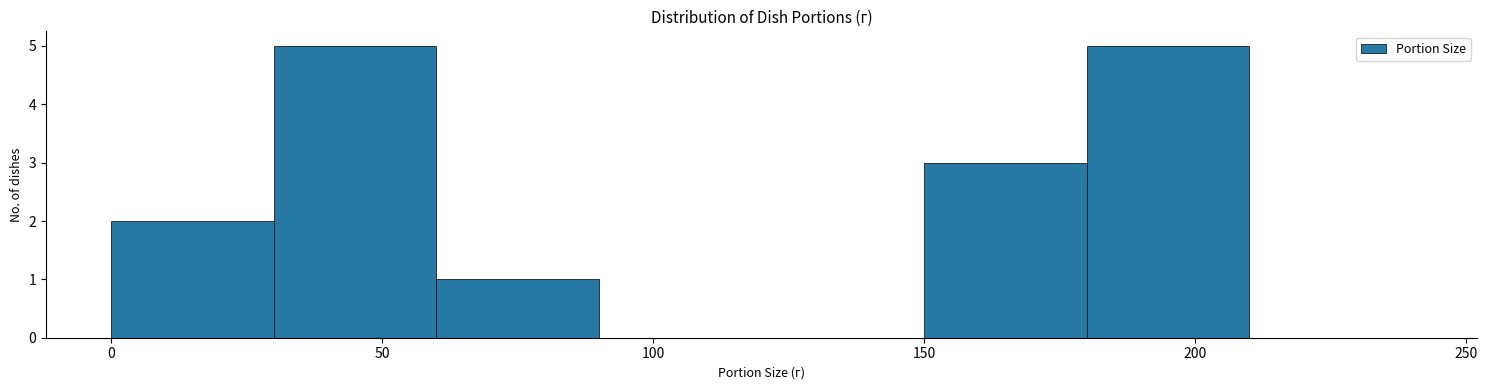

What is the height of the bar covering 30 to 60 on the x-axis? The values are not printed on the chart, so give them approximately, as read against the axis.

5